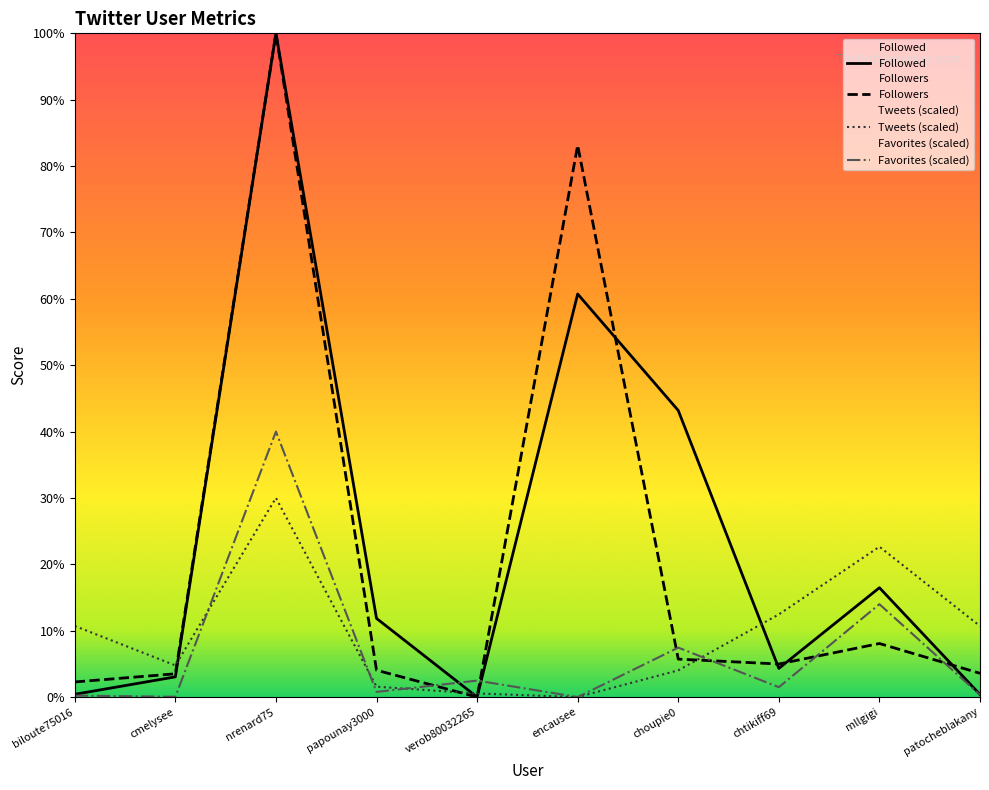

True or false: Tweets (scaled) has more than 1 points higher than both neighbors.

True